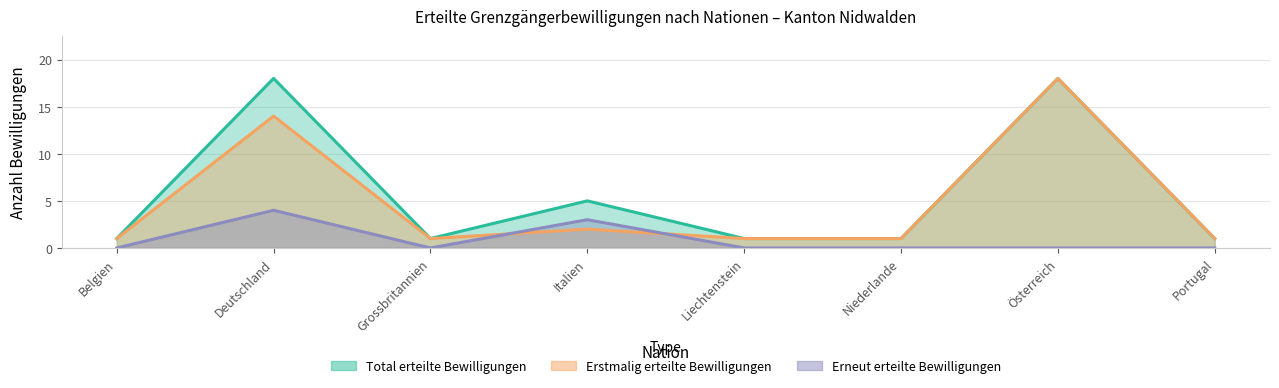

How many times do Erneut erteilte Bewilligungen and Erstmalig erteilte Bewilligungen cross each other?

2